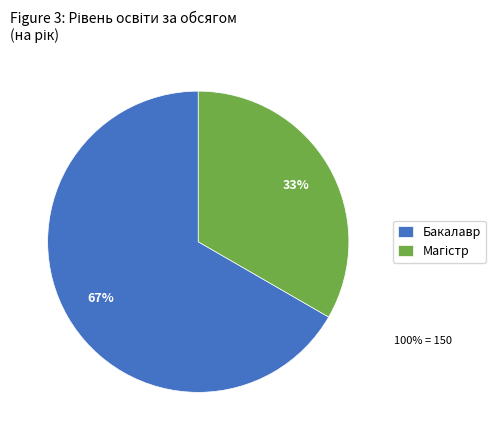

Which slice is the largest?

Бакалавр